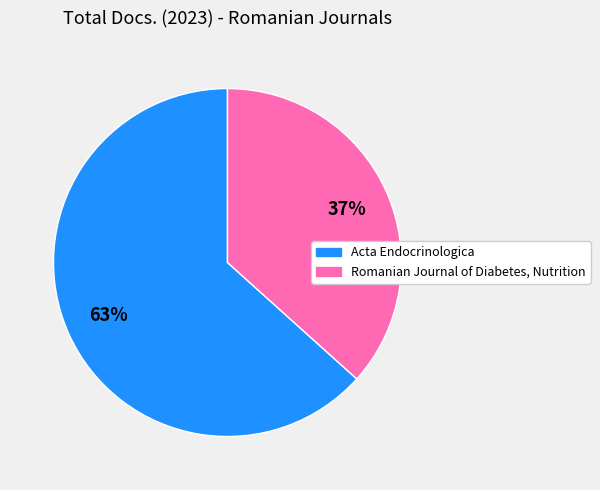

Is it true that Romanian Journal of Diabetes, Nutrition is 30% of the pie?

False